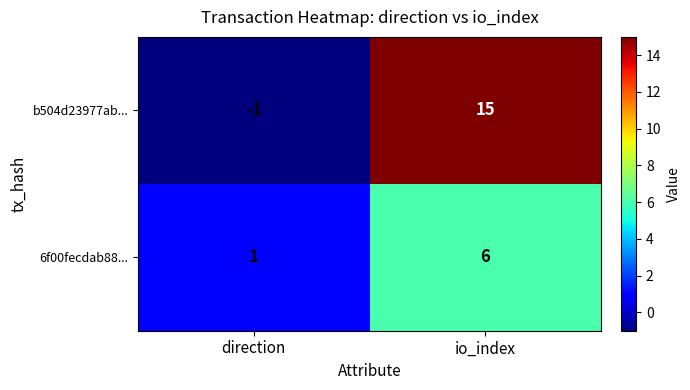

How many data points does each series have?

2